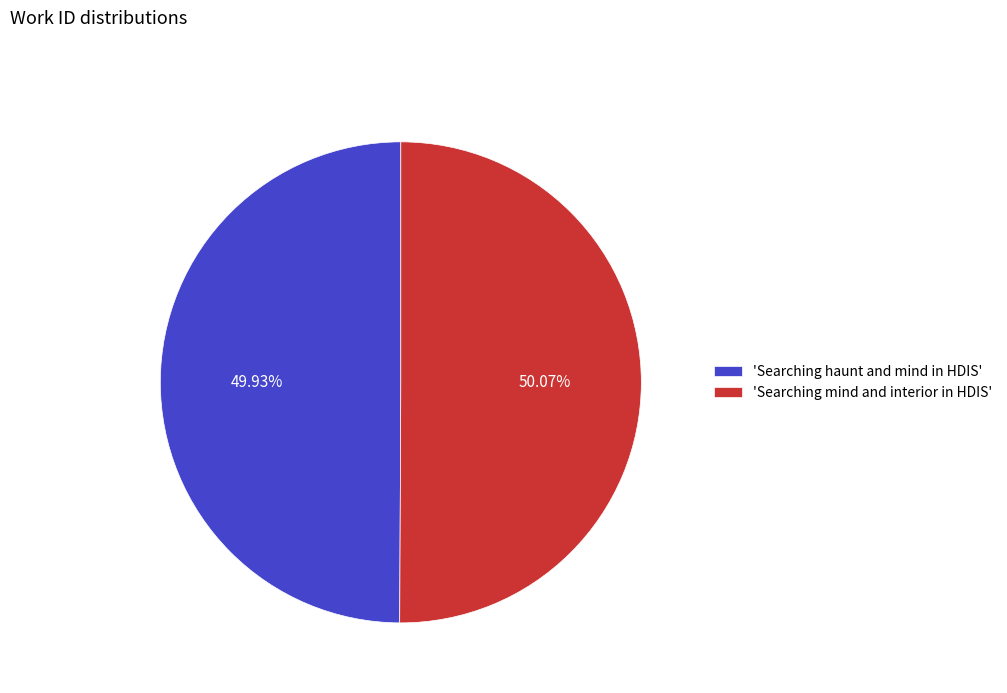

Do 'Searching mind and interior in HDIS' and 'Searching haunt and mind in HDIS' together represent more than half of the pie?

Yes